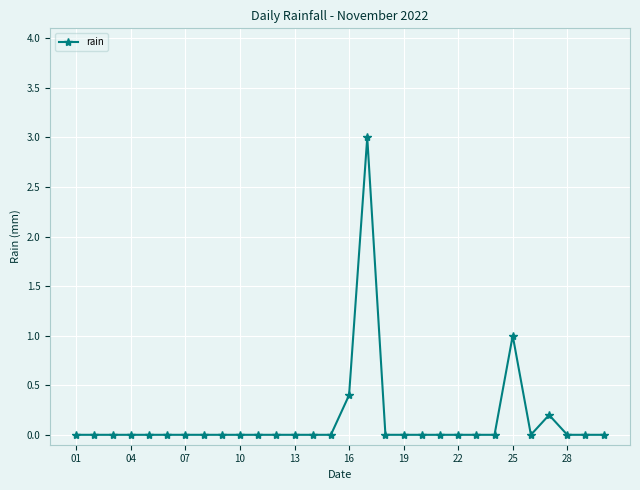

True or false: the data has more than 1 interior local peaks.

True